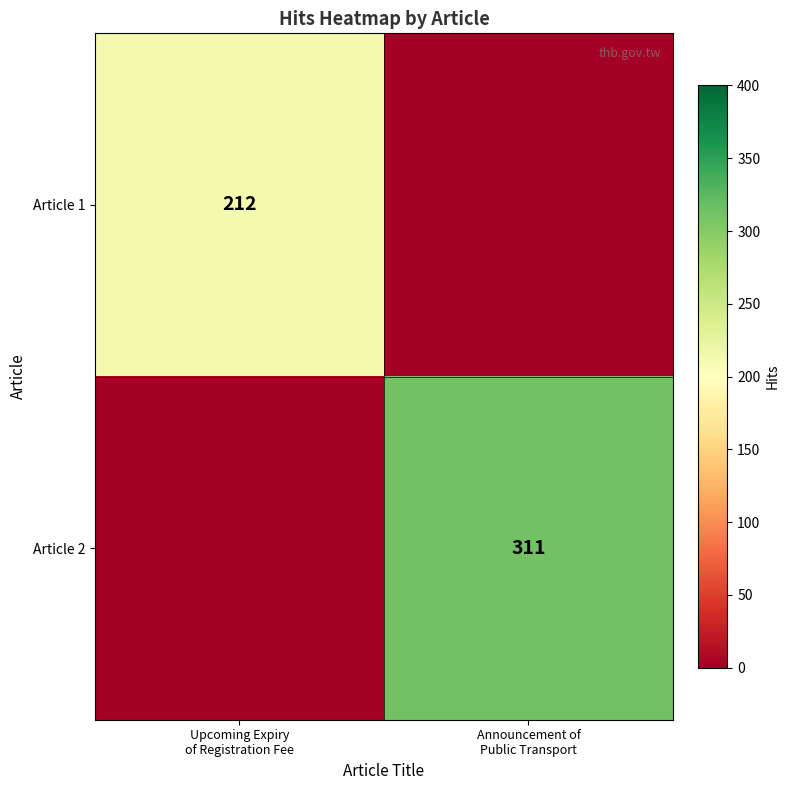

What is the difference between the highest and lowest values at Upcoming Expiry
of Registration Fee?

212